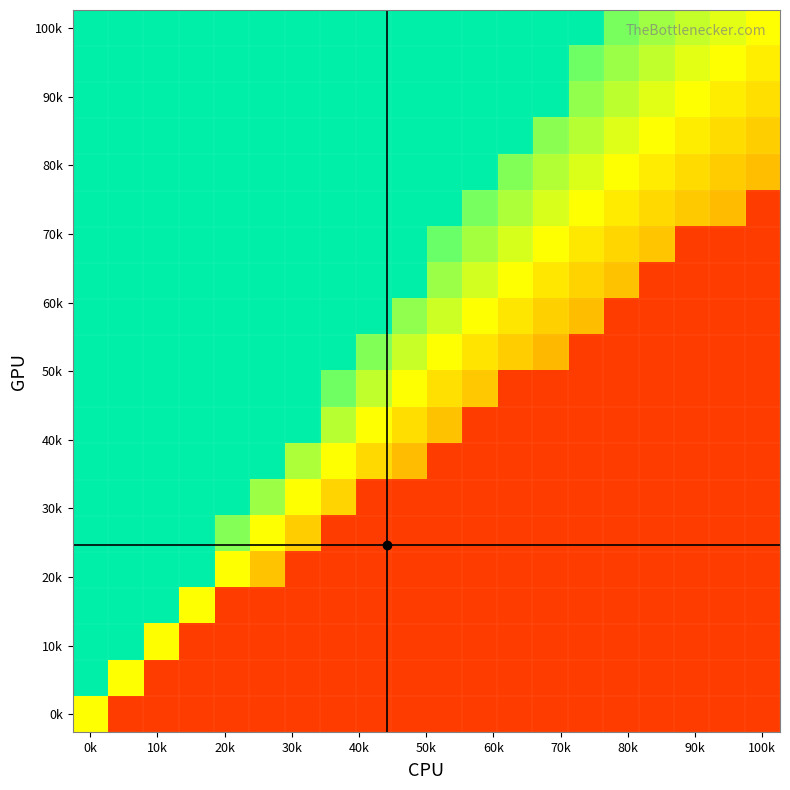

At how many categories does at least one series exceed 0?

20